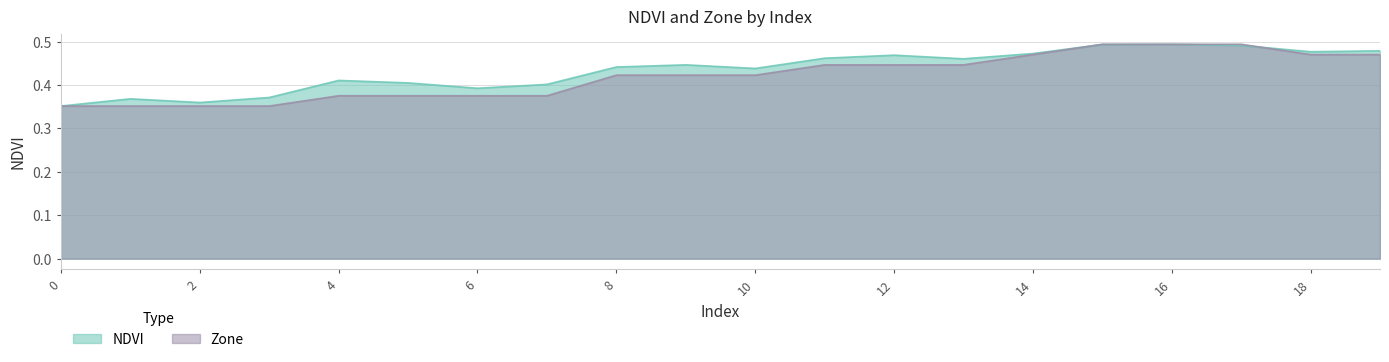

At which label does Zone reach its peak?

15